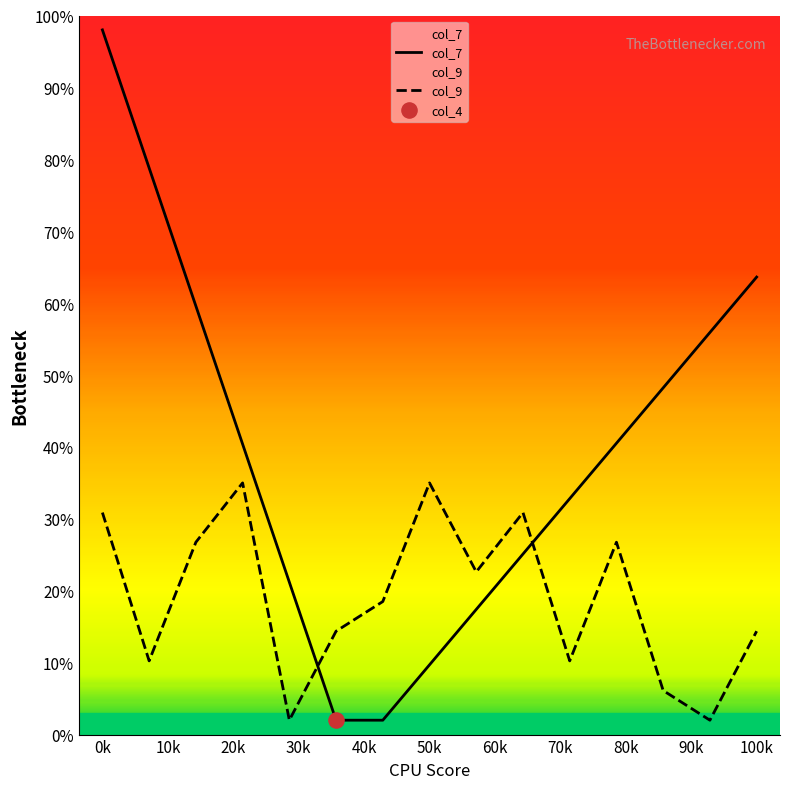

Which series has the widest spread of Y values?

col_7